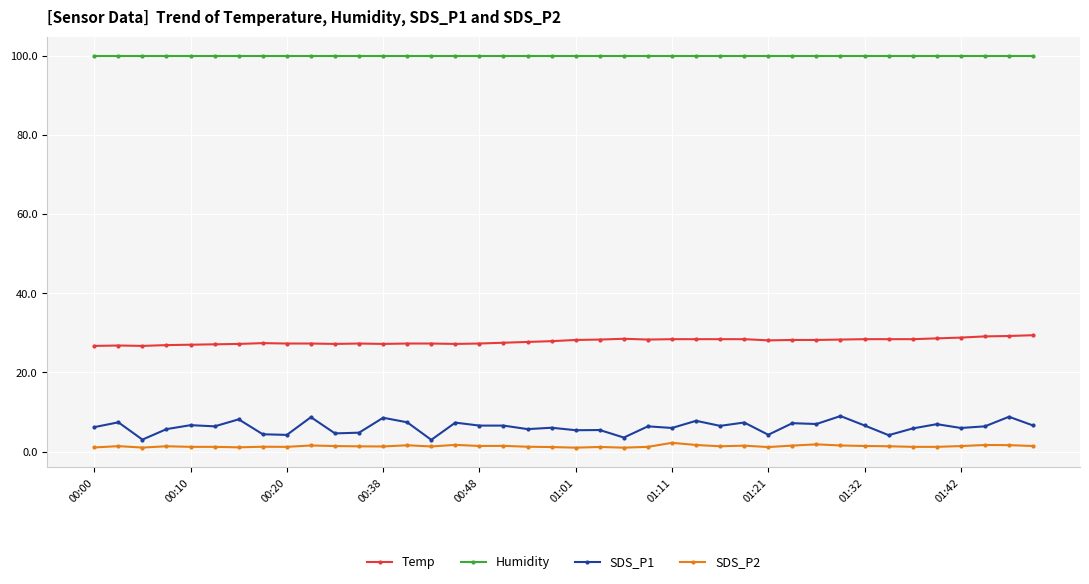

Is this an area chart (filled region under the line)?

No